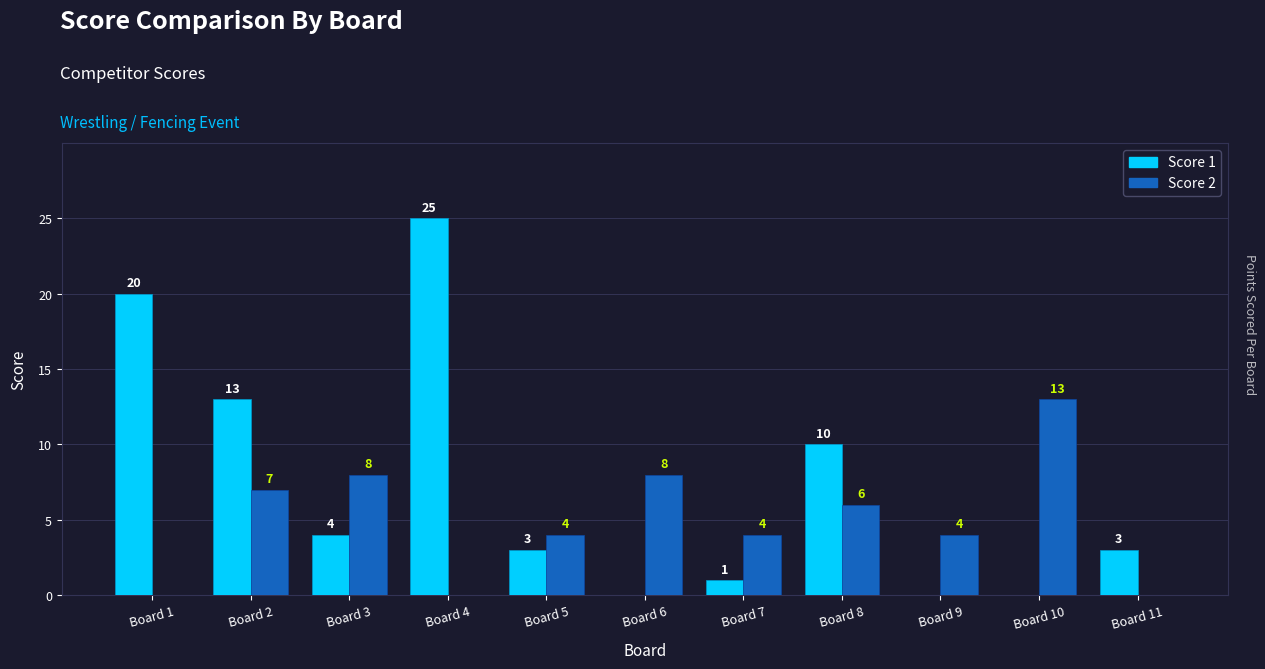

What is the sum of all Score 1 values?

79